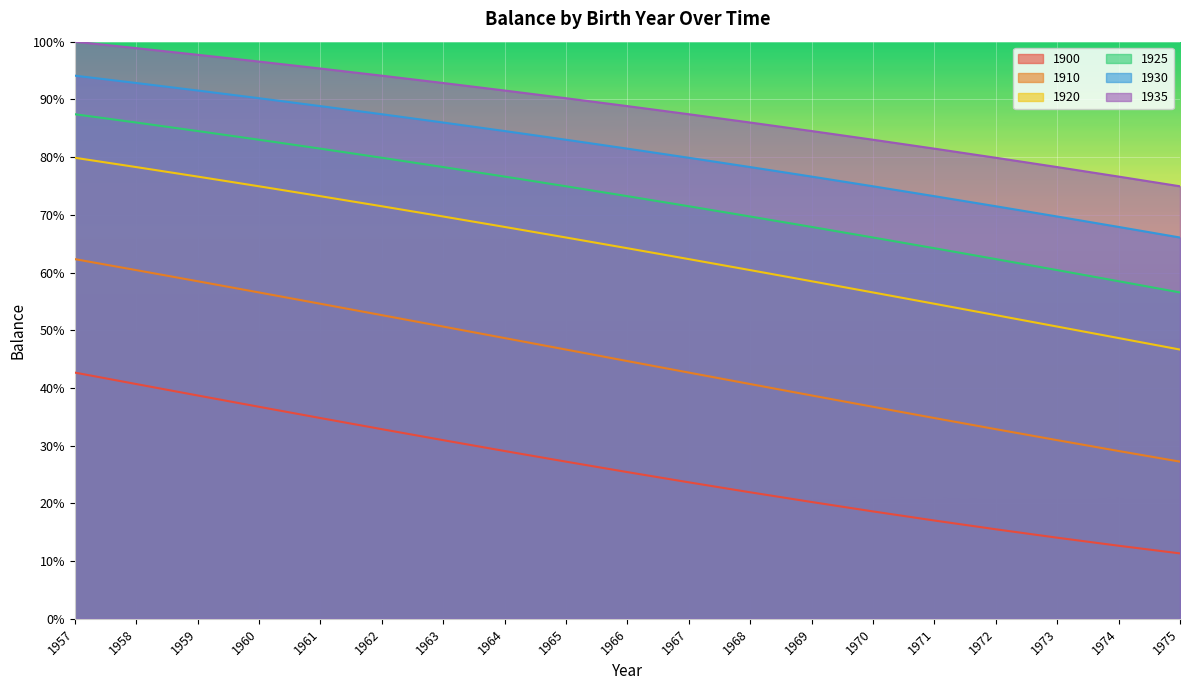

True or false: 1900 has a value of 27.1 at 1958.

False